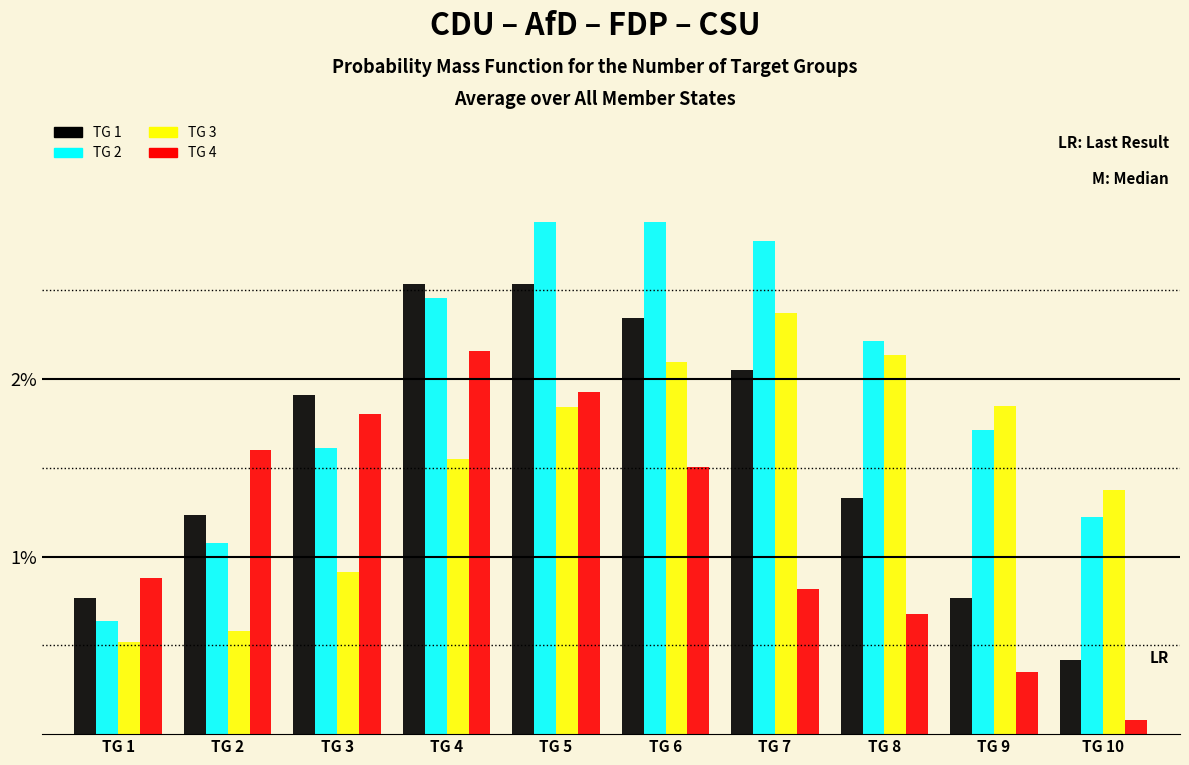

What are all the series names shown in the legend?

TG 1, TG 2, TG 3, TG 4